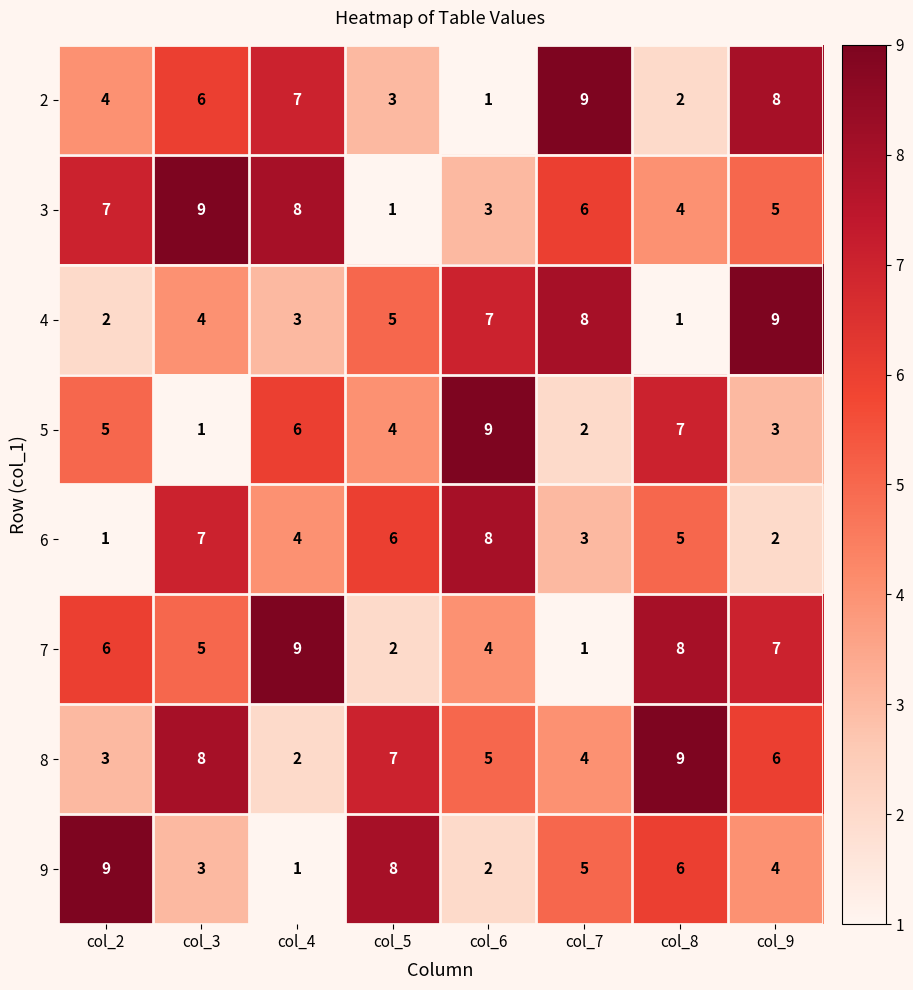

Count the number of categories in the chart.

8